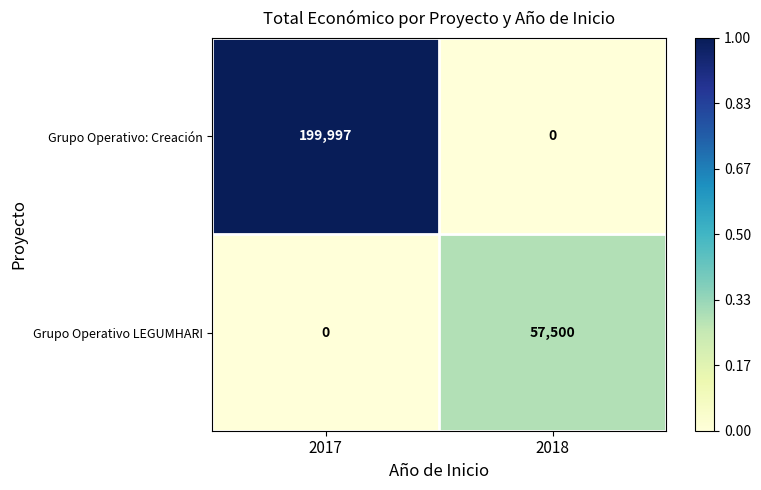

Reading left to right, list all the values displayed in this chart.

Grupo Operativo: Creación: 2017=199997	2018=0
Grupo Operativo LEGUMHARI: 2017=0	2018=57500